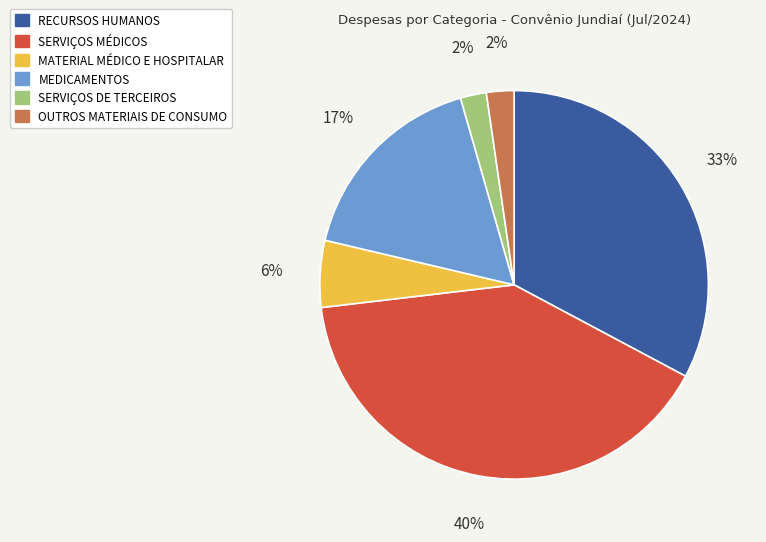

To the nearest percent, what percentage of the pie is SERVIÇOS DE TERCEIROS?

2%